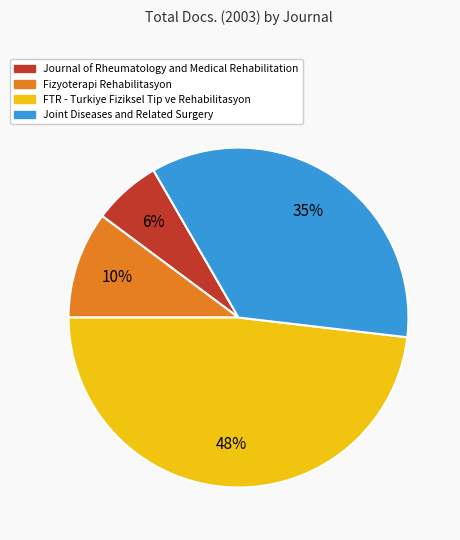

Rank the categories by value from highest to lowest.

FTR - Turkiye Fiziksel Tip ve Rehabilitasyon, Joint Diseases and Related Surgery, Fizyoterapi Rehabilitasyon, Journal of Rheumatology and Medical Rehabilitation